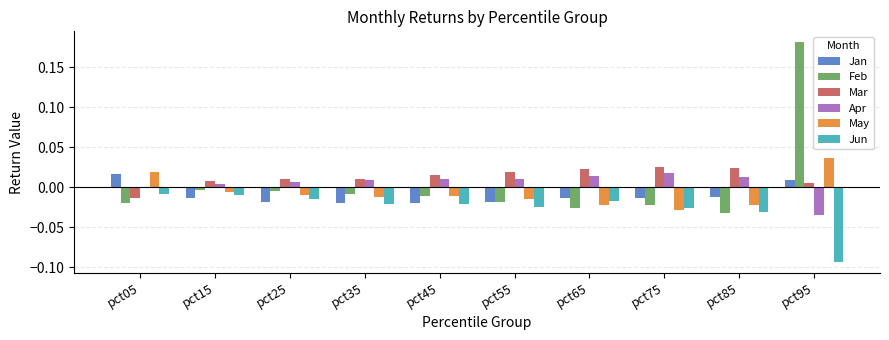

The Apr series shows -0.0 at pct95. True or false?

True